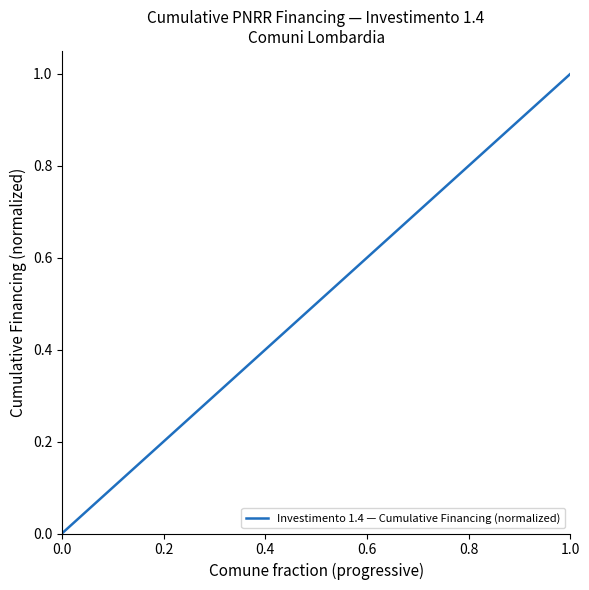

What is the maximum value shown in the chart?

1.0